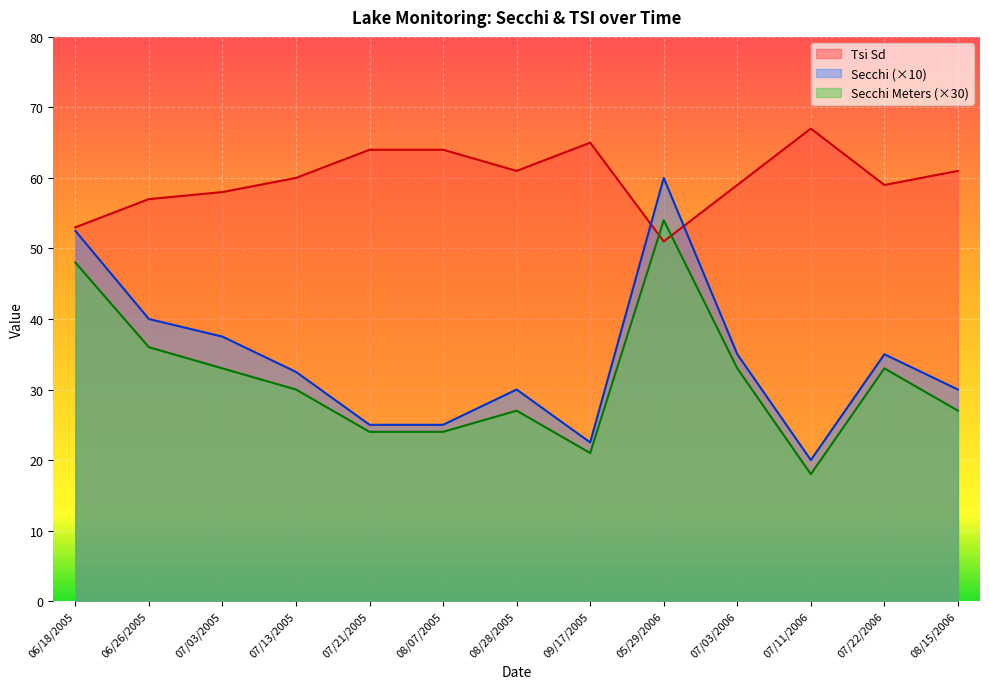

What is the difference between the second highest and second lowest values in the Tsi Sd series?

12.0